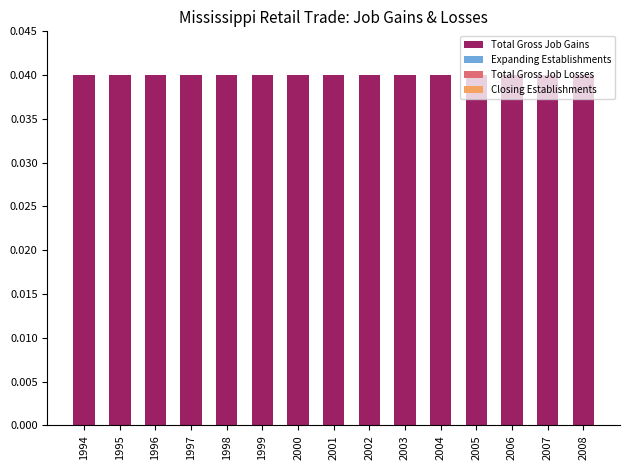

Which has a higher value, 2002 or 1999?

2002